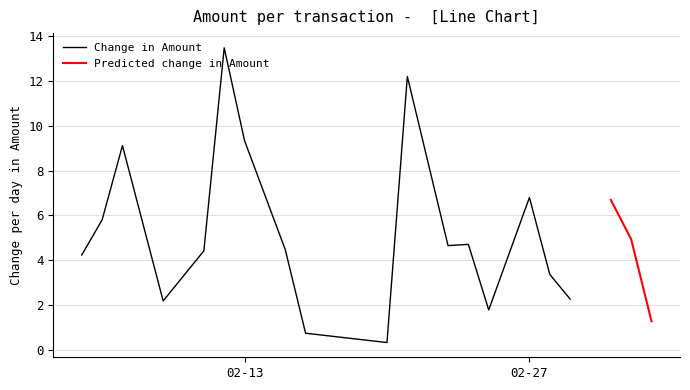

The value of Predicted Amount at 2018-02-15 is 2.6. True or false?

False